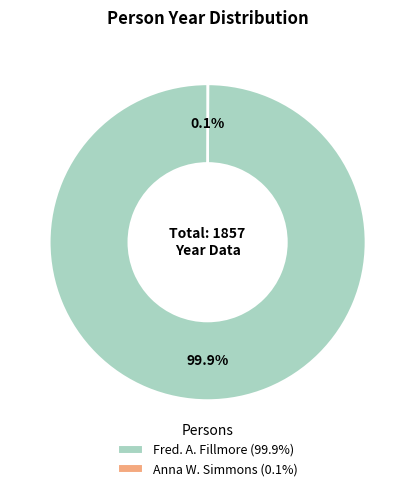

Does Fred. A. Fillmore (99.9%) account for over 50% of the chart?

Yes